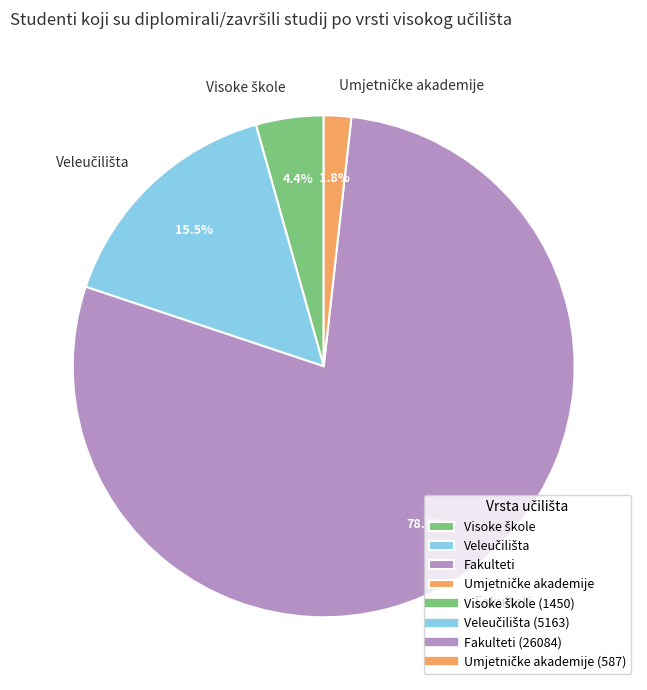

What is the largest slice in the pie chart?

Fakulteti